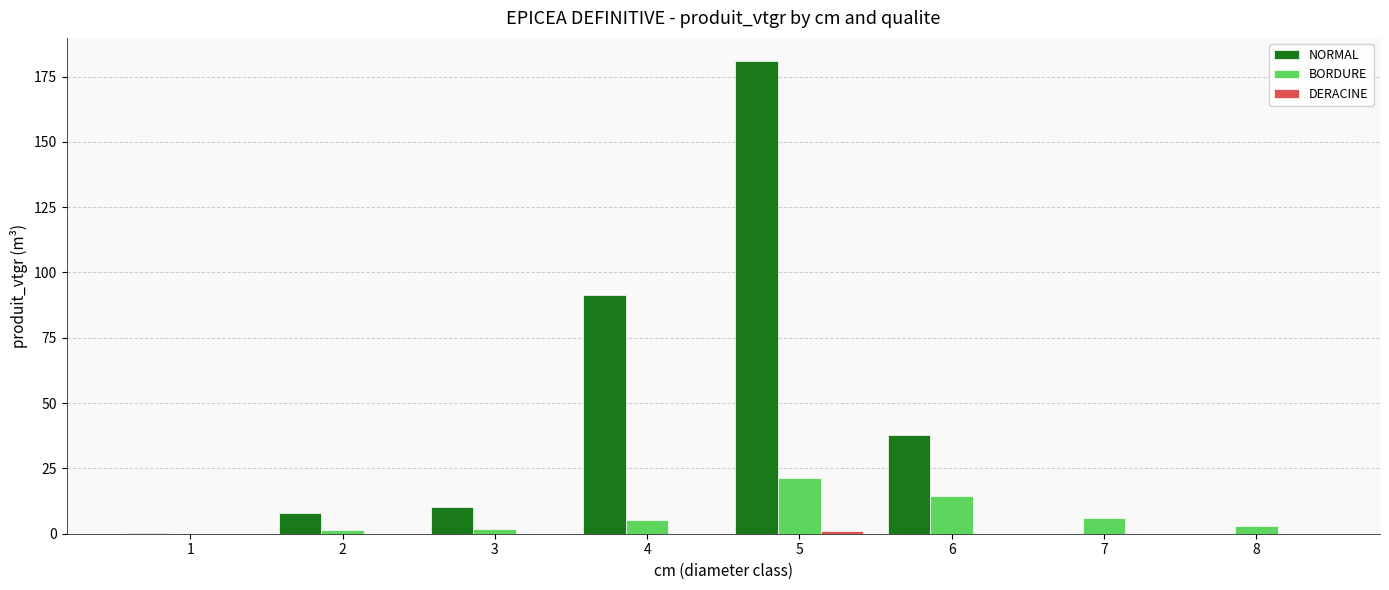

What is the approximate value of NORMAL at 6?

37.9